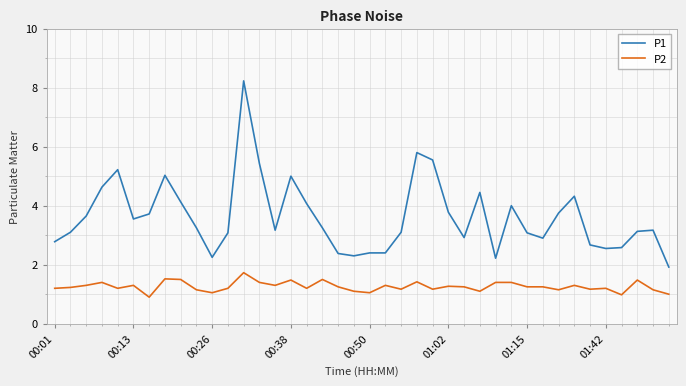

Which series has the largest range (max minus min)?

P1